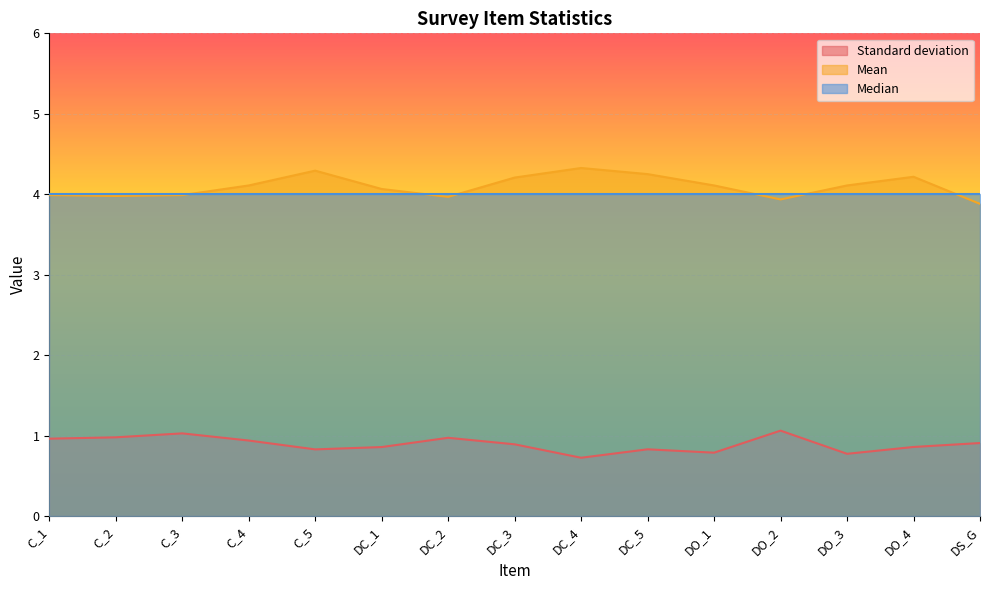

Rank the categories by Mean value from lowest to highest.

DS_G, DO_2, DC_2, C_2, C_1, C_3, DC_1, C_4, DO_1, DO_3, DC_3, DO_4, DC_5, C_5, DC_4